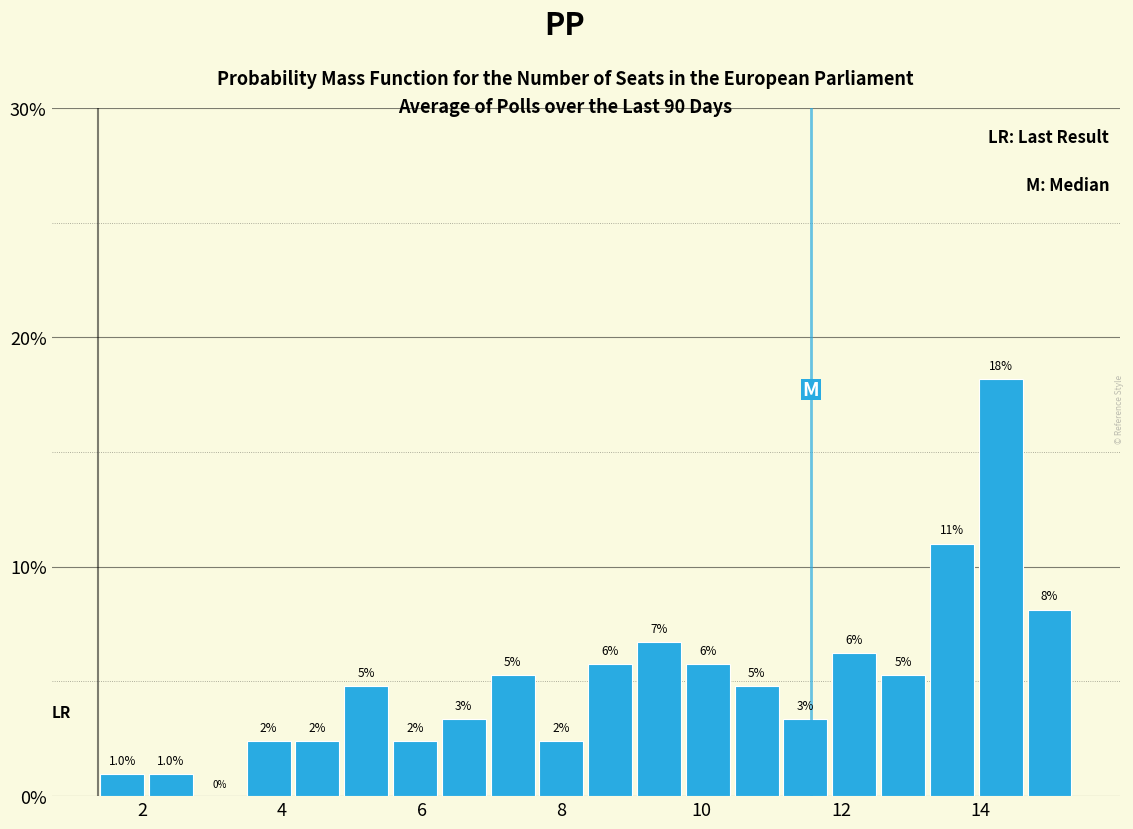

Read against the x-axis, roughly where is the centre of the tallest bar?

14.2